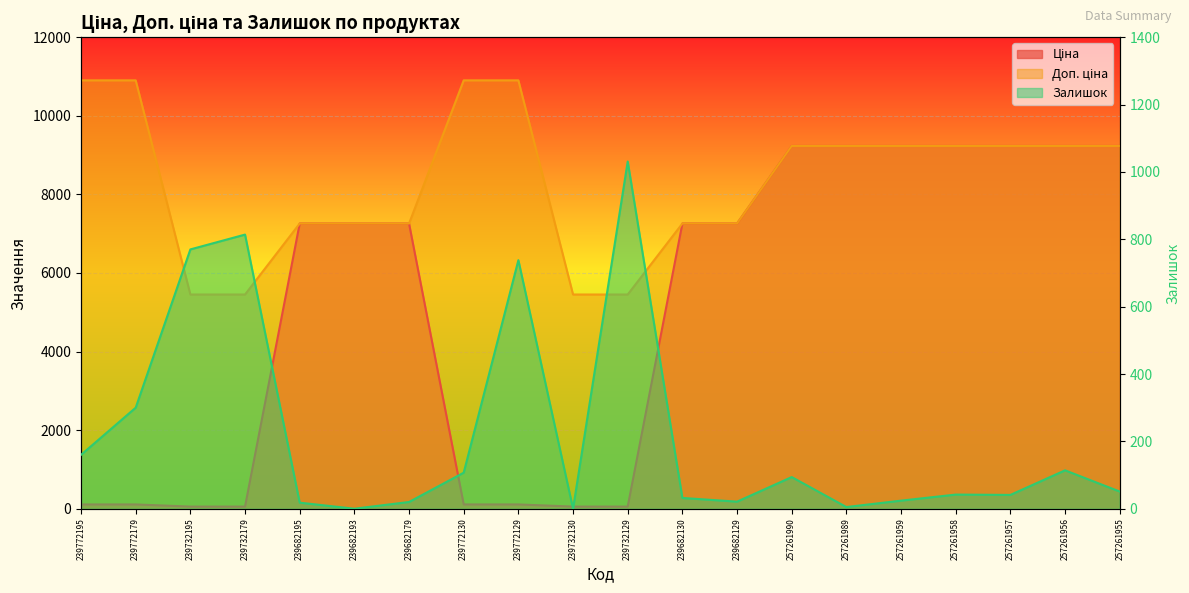

Is the value of Залишок at 239682195 greater than the value of Ціна at 239682130?

No